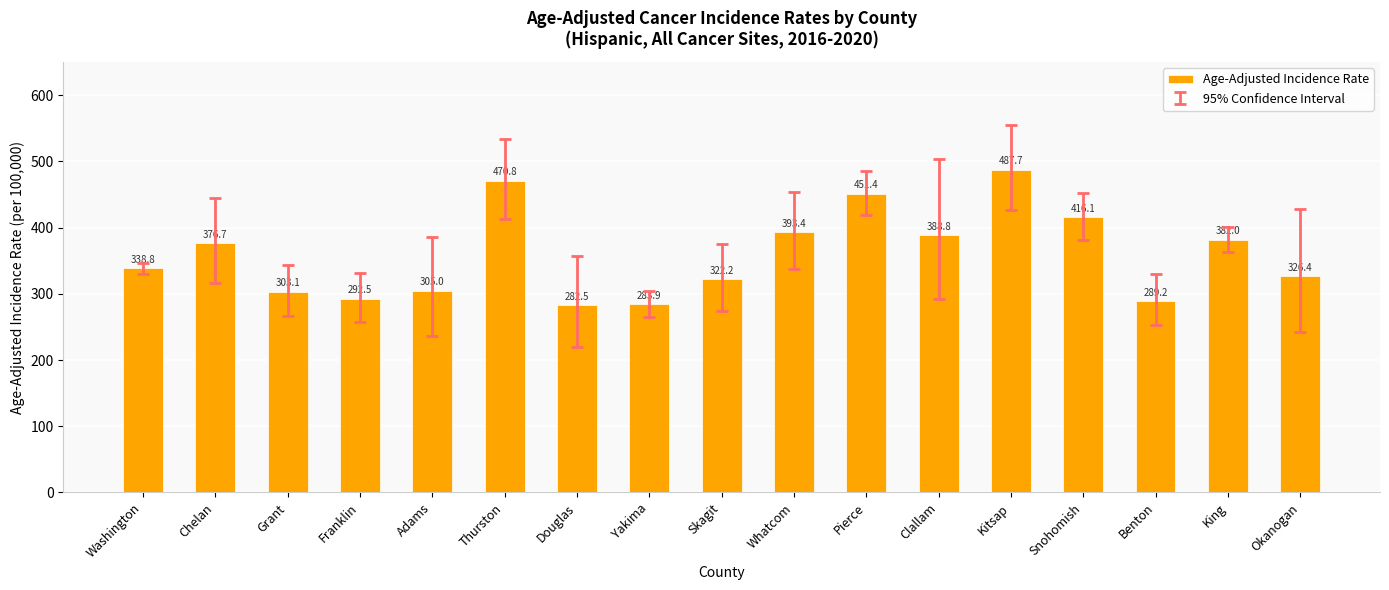

What position from the left is Benton?

15